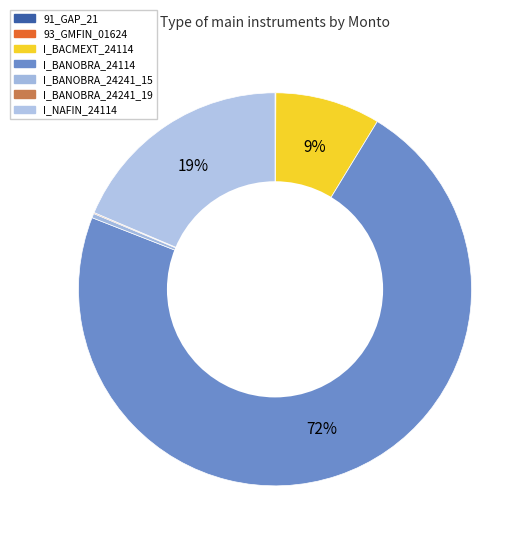

Rank the categories by value from lowest to highest.

91_GAP_21, 93_GMFIN_01624, I_BANOBRA_24241_19, I_BANOBRA_24241_15, I_BACMEXT_24114, I_NAFIN_24114, I_BANOBRA_24114